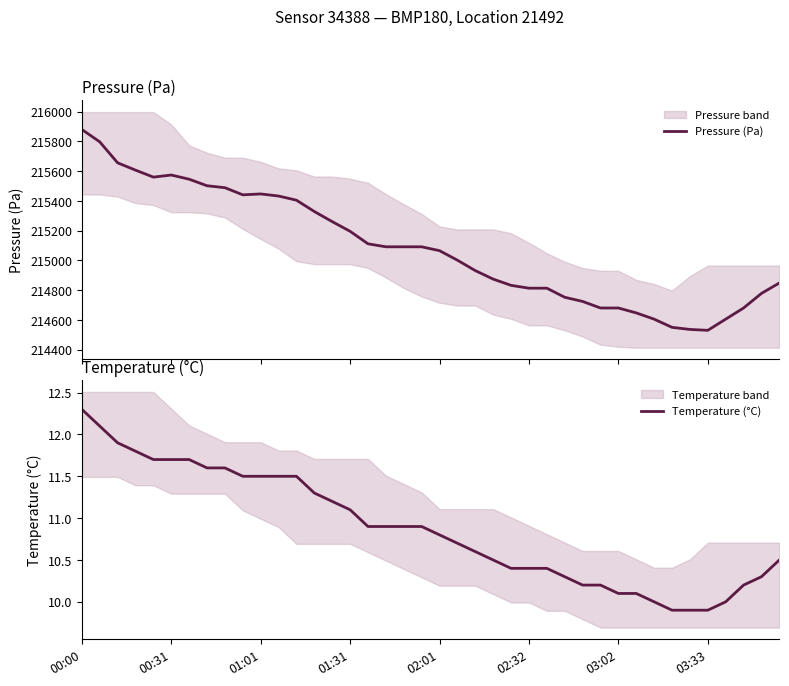

What is the difference between the second highest and second lowest values in the Pressure (Pa) series?

1260